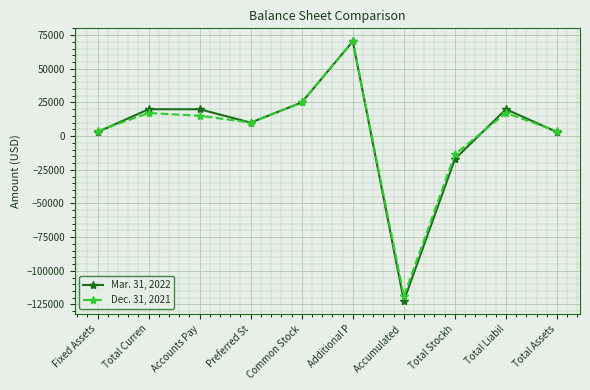

How many categories are shown in the chart?

10